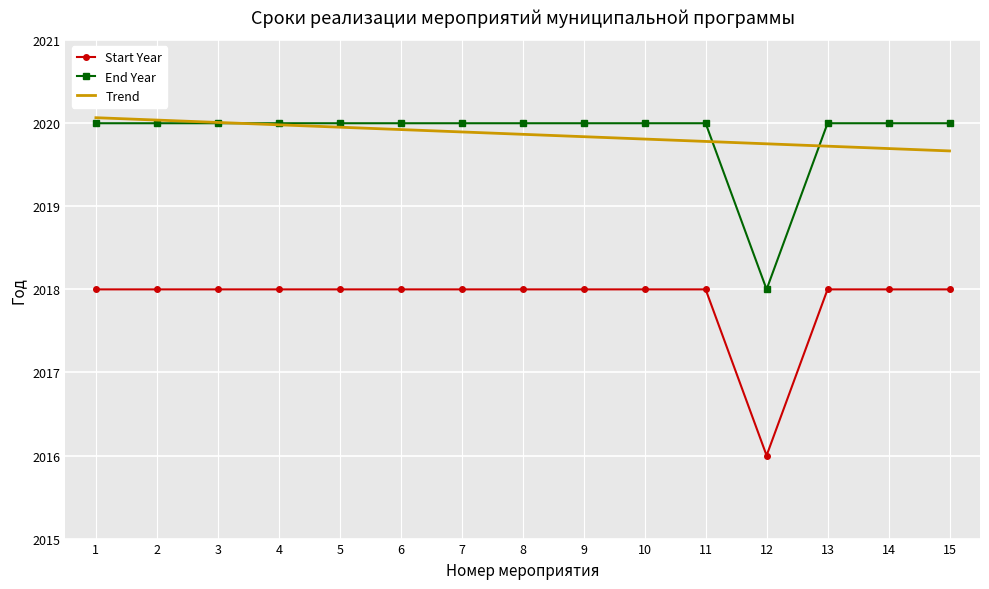

Which category has the lowest value in the Start Year series?

12